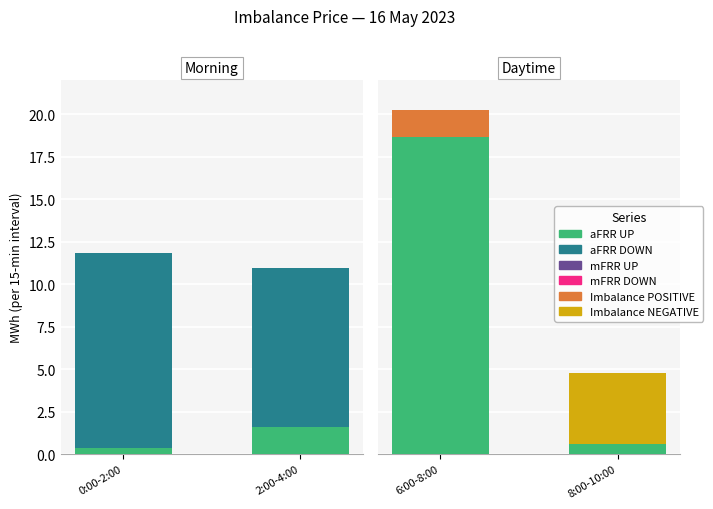

What is the greatest value displayed?

18.6